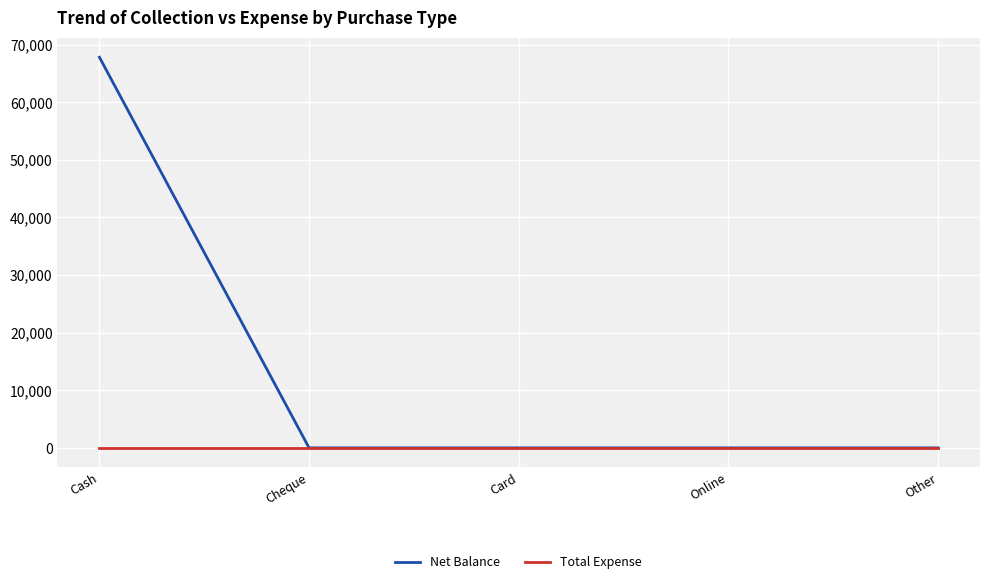

Reading right to left, list all the values displayed in this chart.

Net Balance: Other=0	Online=0	Card=0	Cheque=0	Cash=67799
Total Expense: Other=0	Online=0	Card=0	Cheque=0	Cash=0